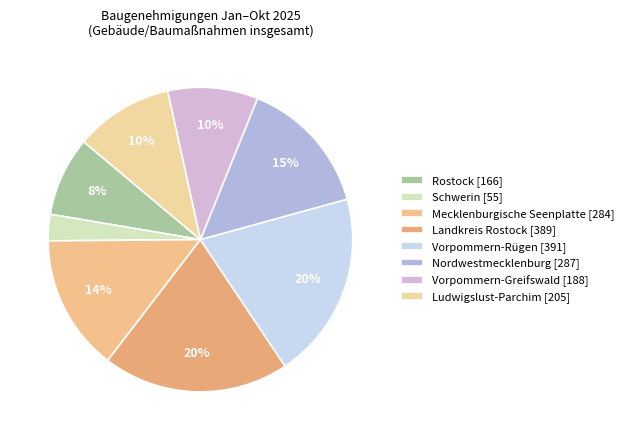

Is there a majority slice in this chart?

No